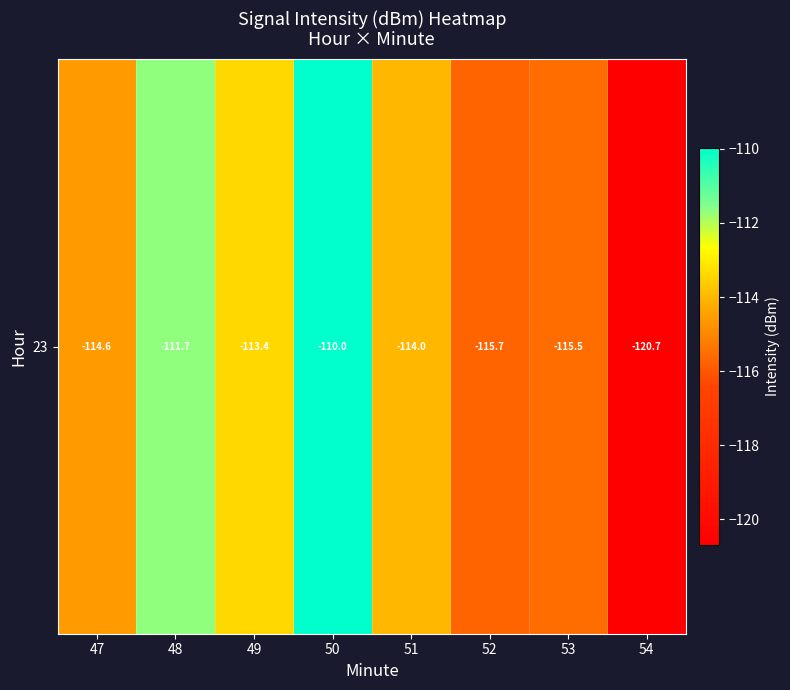

List the labels in order of value, largest first.

50, 48, 49, 51, 47, 53, 52, 54